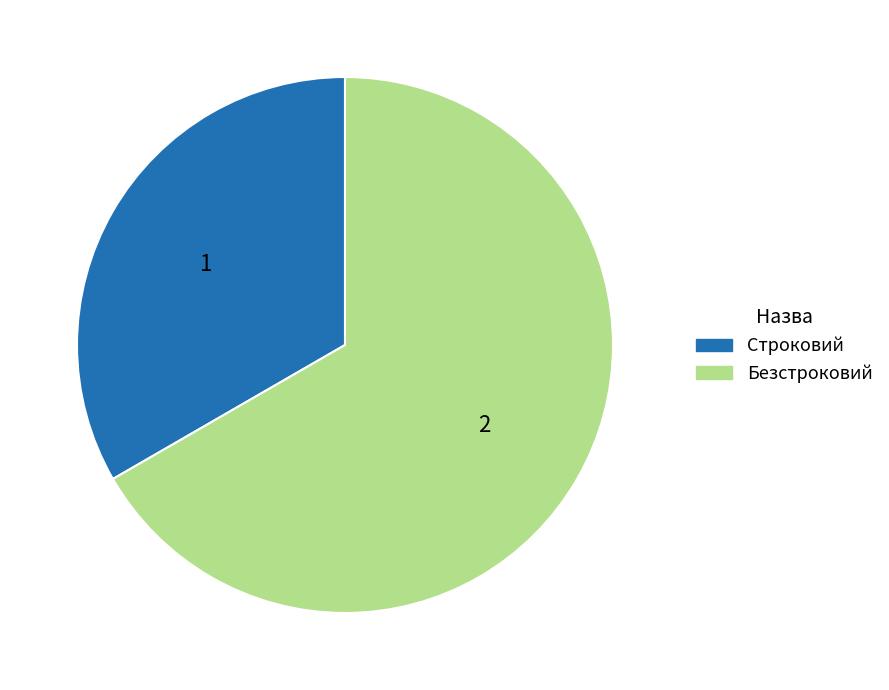

Is there any slice that represents more than half of the pie?

Yes